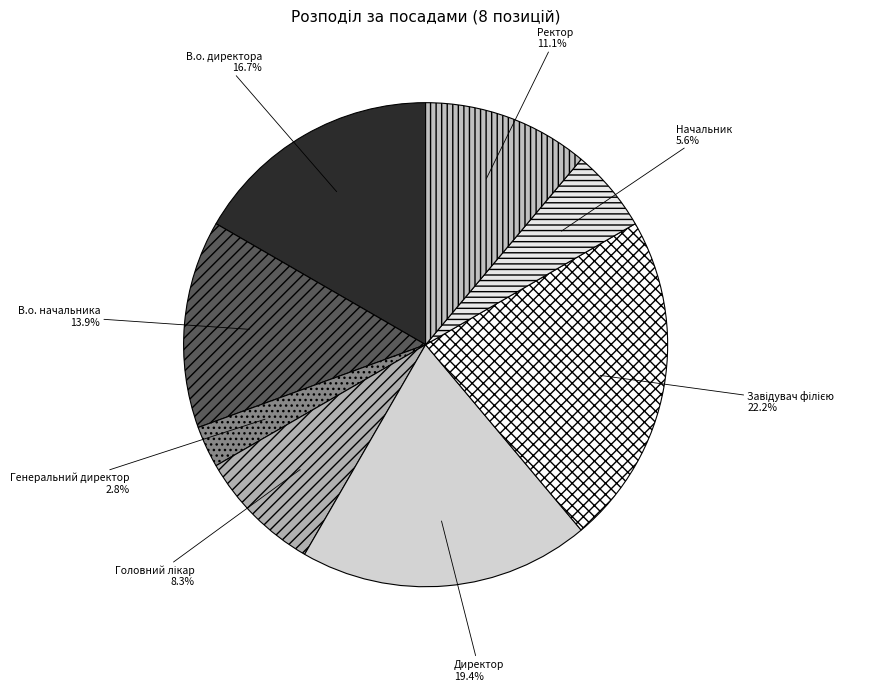

Does В.о. начальника account for over 50% of the chart?

No